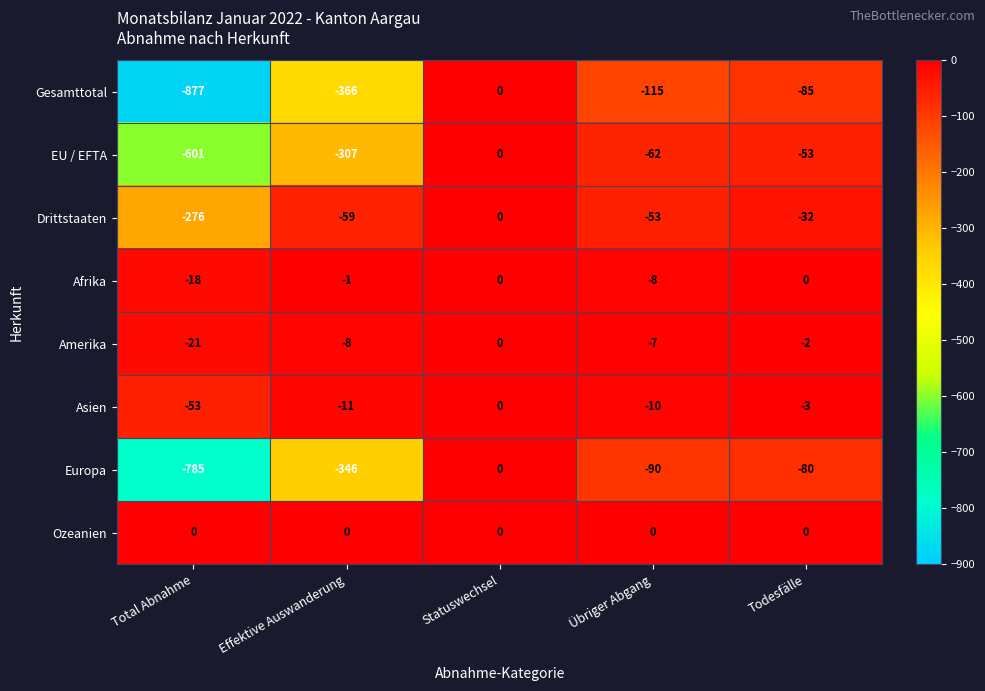

Between Total Abnahme and Übriger Abgang, which series saw the biggest shift?

Gesamttotal